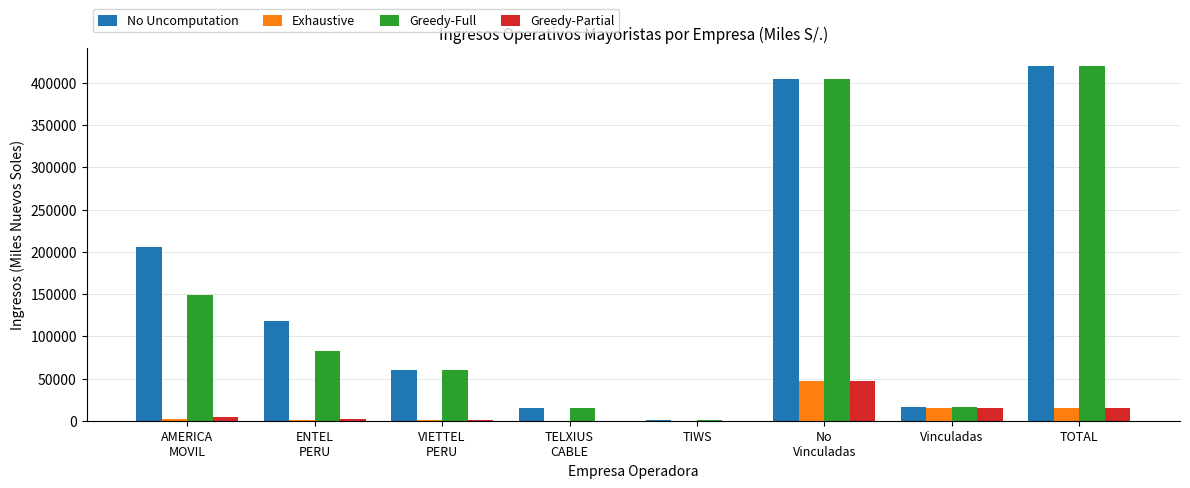

At which category does the chart reach its peak across all series?

TOTAL